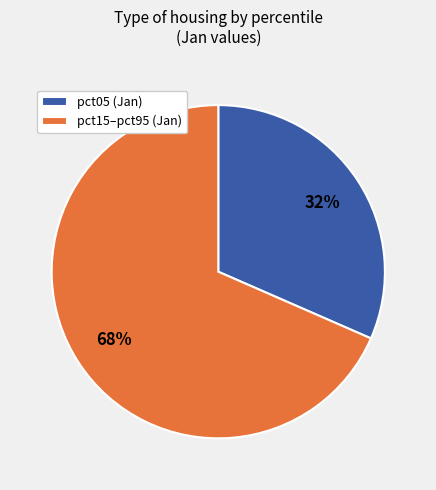

To the nearest percent, what portion does pct15–pct95 (Jan) represent?

68%